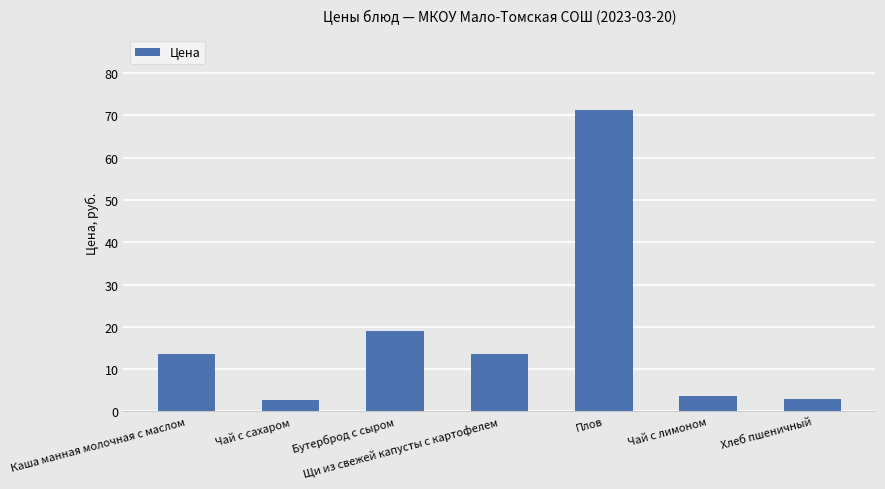

How many bars are there in total?

7